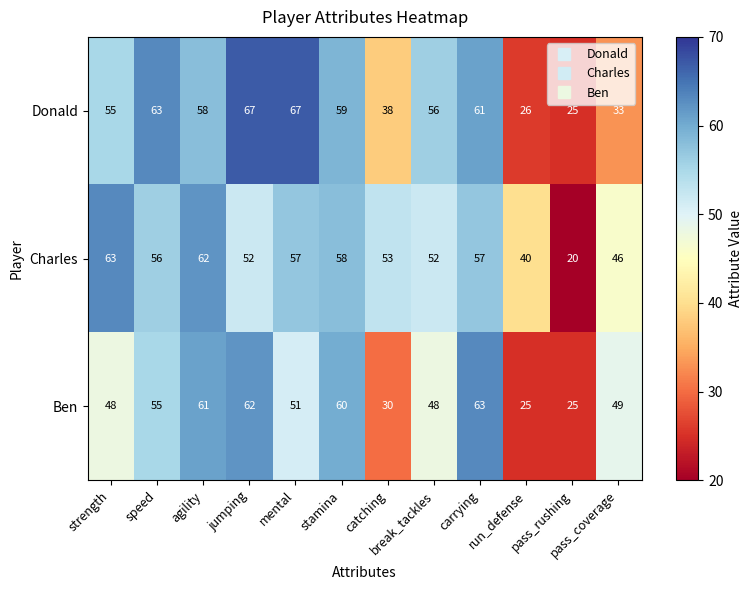

At how many categories does at least one series exceed 50?

9